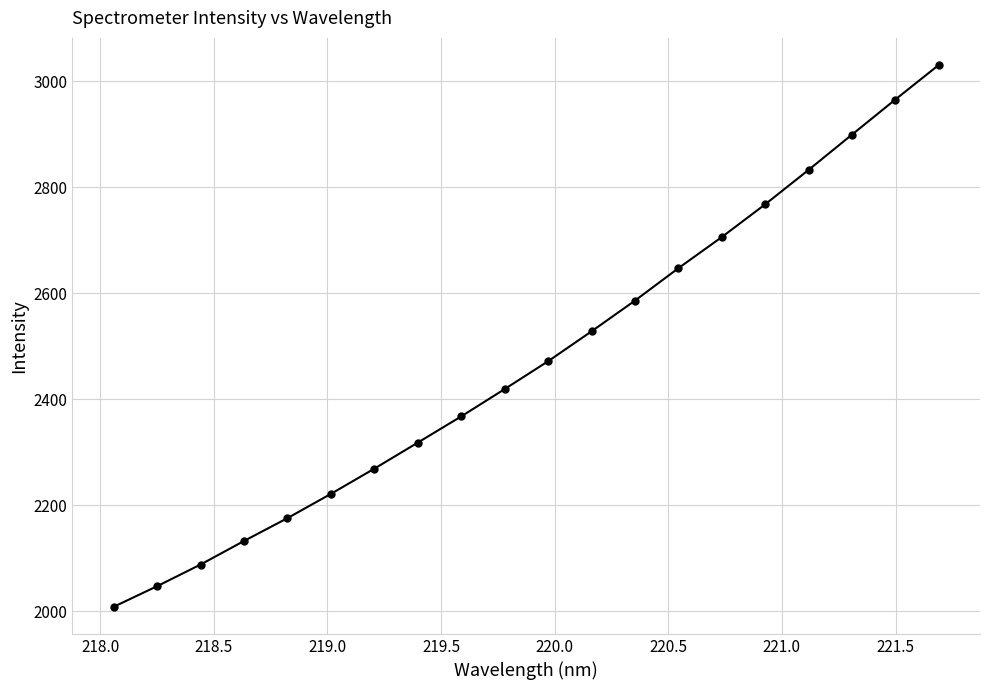

What is the value of the 2nd point from the left?

2047.3